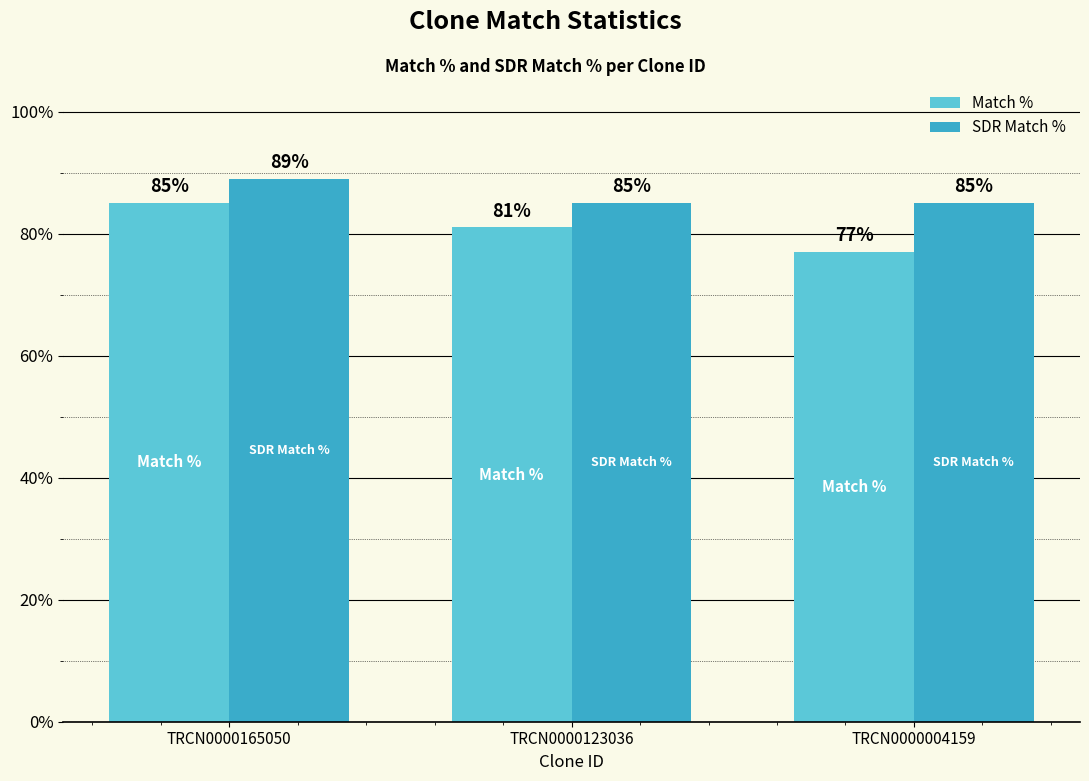

How many SDR Match % values are between 85 and 89?

3